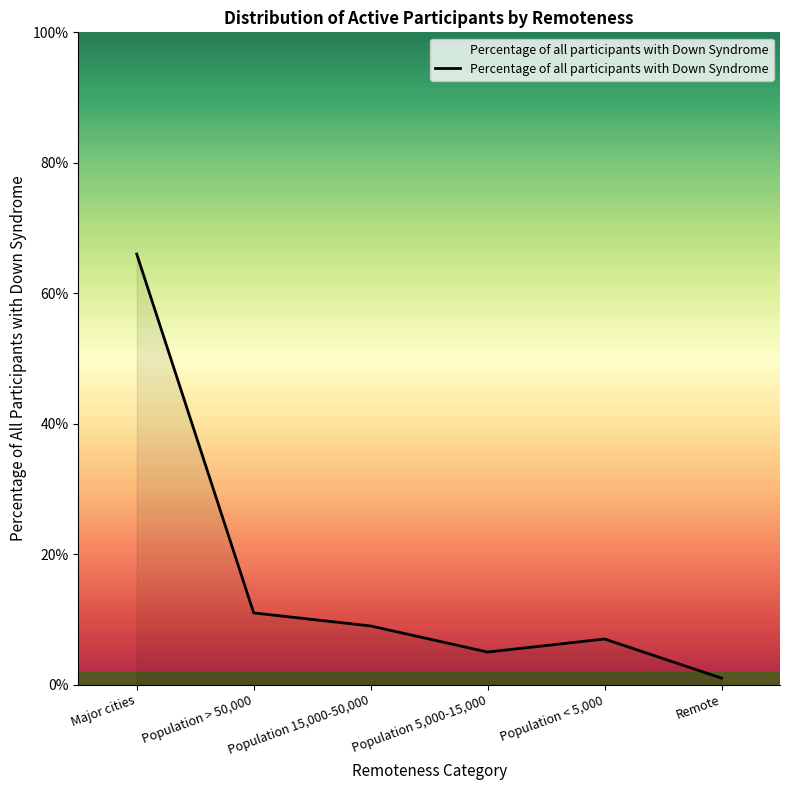

Does the chart have visible grid lines?

No